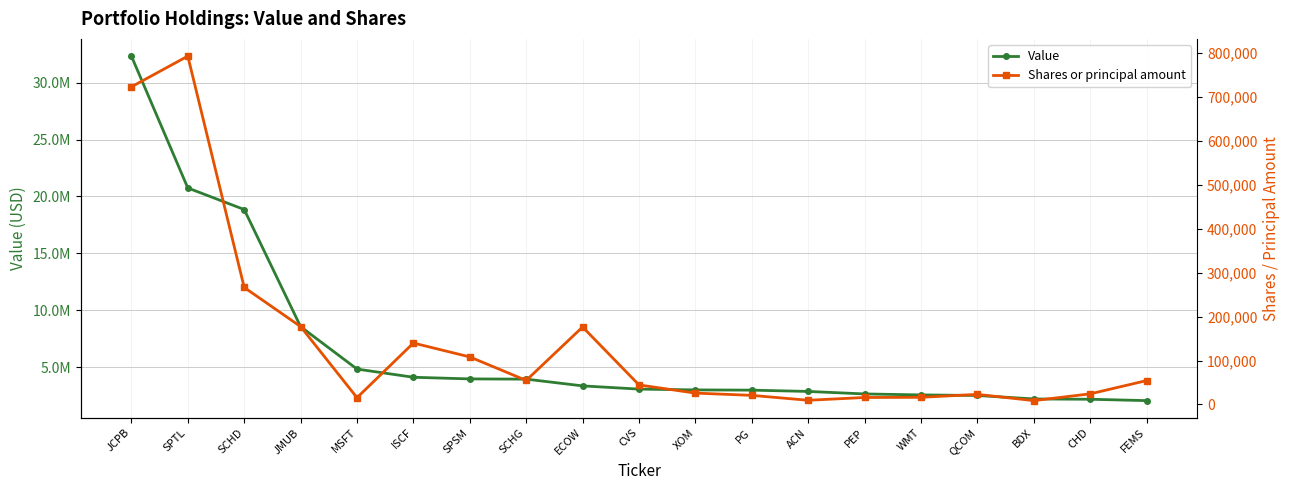

Reading left to right, extract all data points from this chart.

Value: JCPB=32317982	SPTL=20748525	SCHD=18855517	JMUB=8577144	MSFT=4855535	ISCF=4136142	SPSM=3991781	SCHG=3972621	ECOW=3379901	CVS=3097412	XOM=3027878	PG=3006259	ACN=2892362	PEP=2674113	WMT=2587207	QCOM=2537995	BDX=2233409	CHD=2206489	FEMS=2086981
Shares or principal amount: JCPB=723483	SPTL=793443	SCHD=266471	JMUB=177324	MSFT=15378	ISCF=139829	SPSM=108178	SCHG=54629	ECOW=176404	CVS=44363	XOM=25752	PG=20611	ACN=9418	PEP=15782	WMT=16177	QCOM=22852	BDX=8639	CHD=24080	FEMS=54264